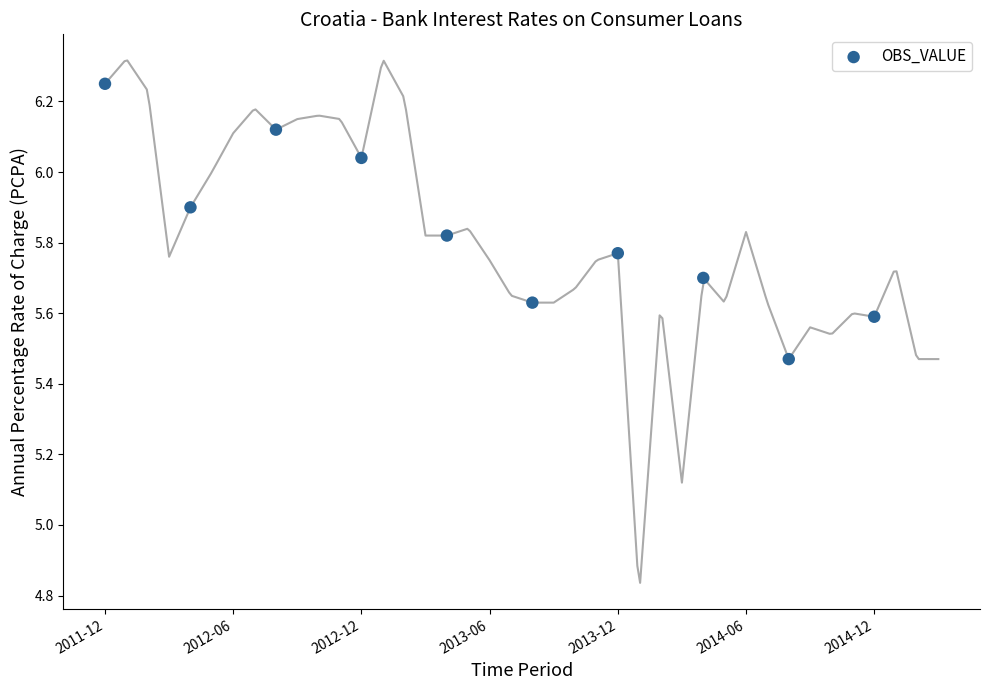

What is the average X value?

18.0